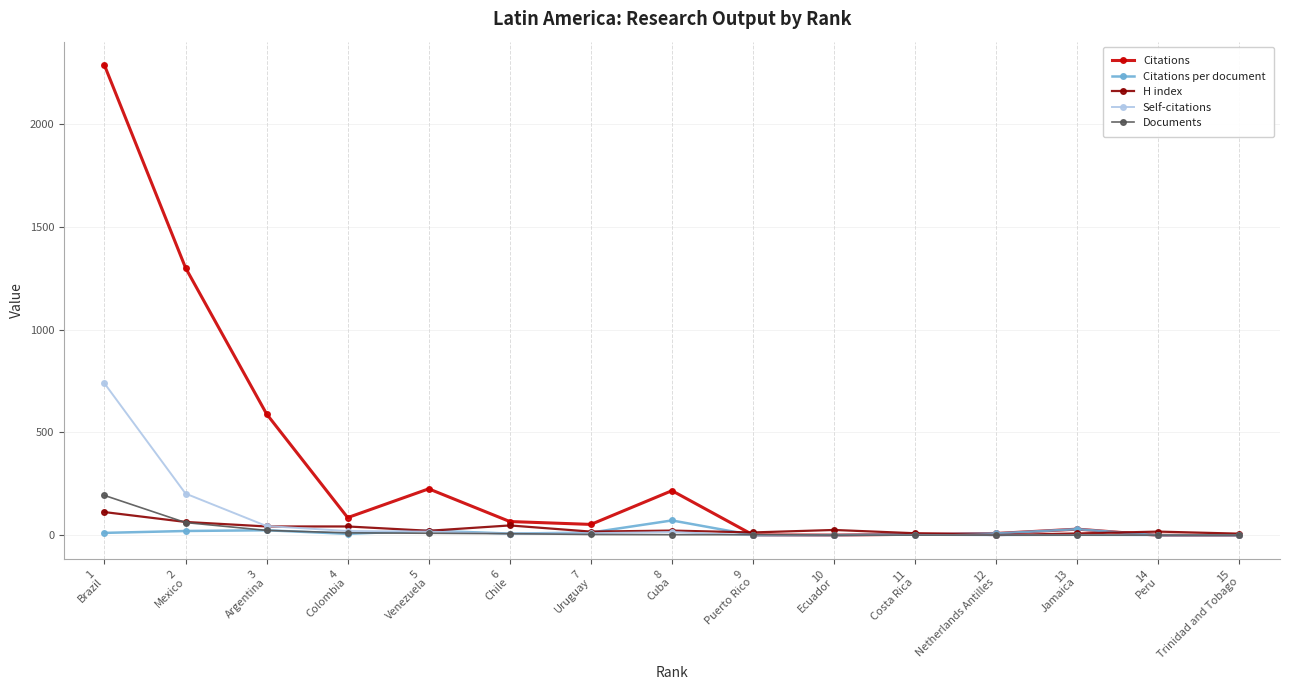

The value of Citations at 5
Venezuela is 348.1. True or false?

False